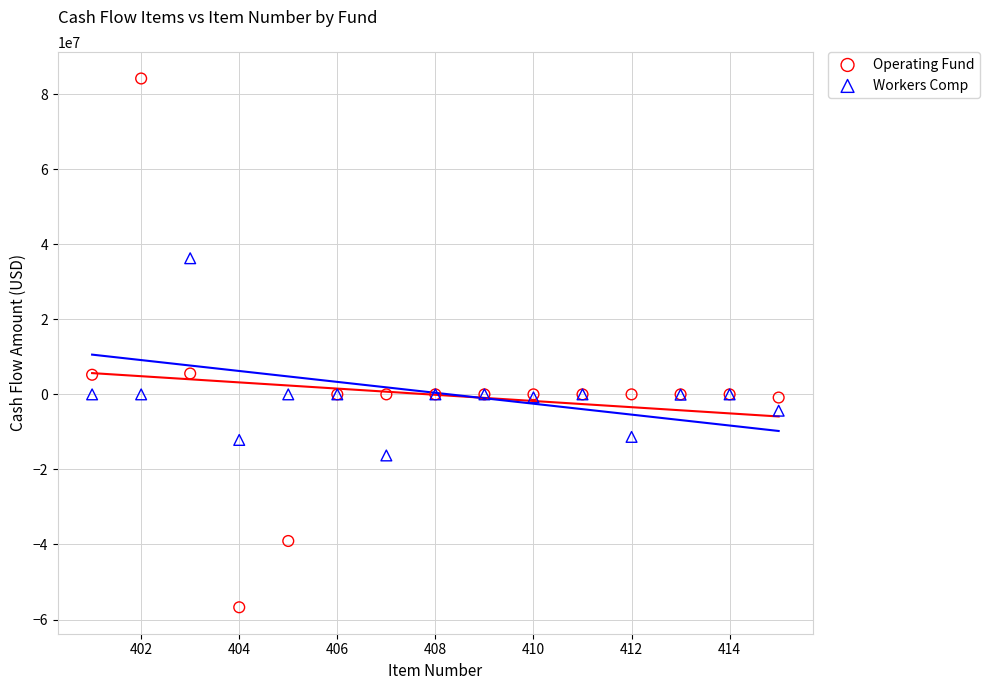

Which series contains the highest Y value?

Operating Fund